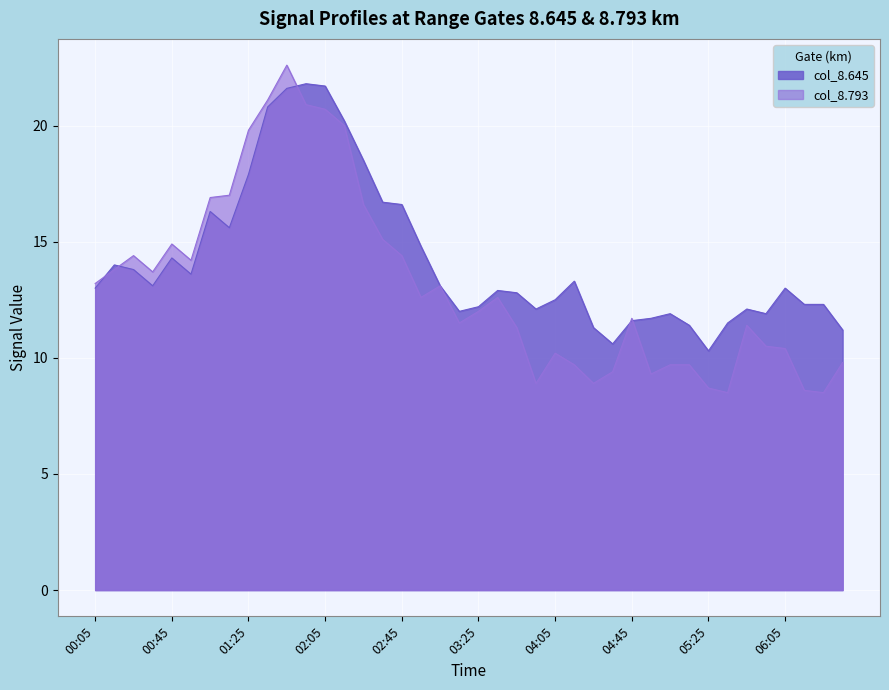

In col_8.645, how many points are higher than both neighbors (excluding endpoints)?

9